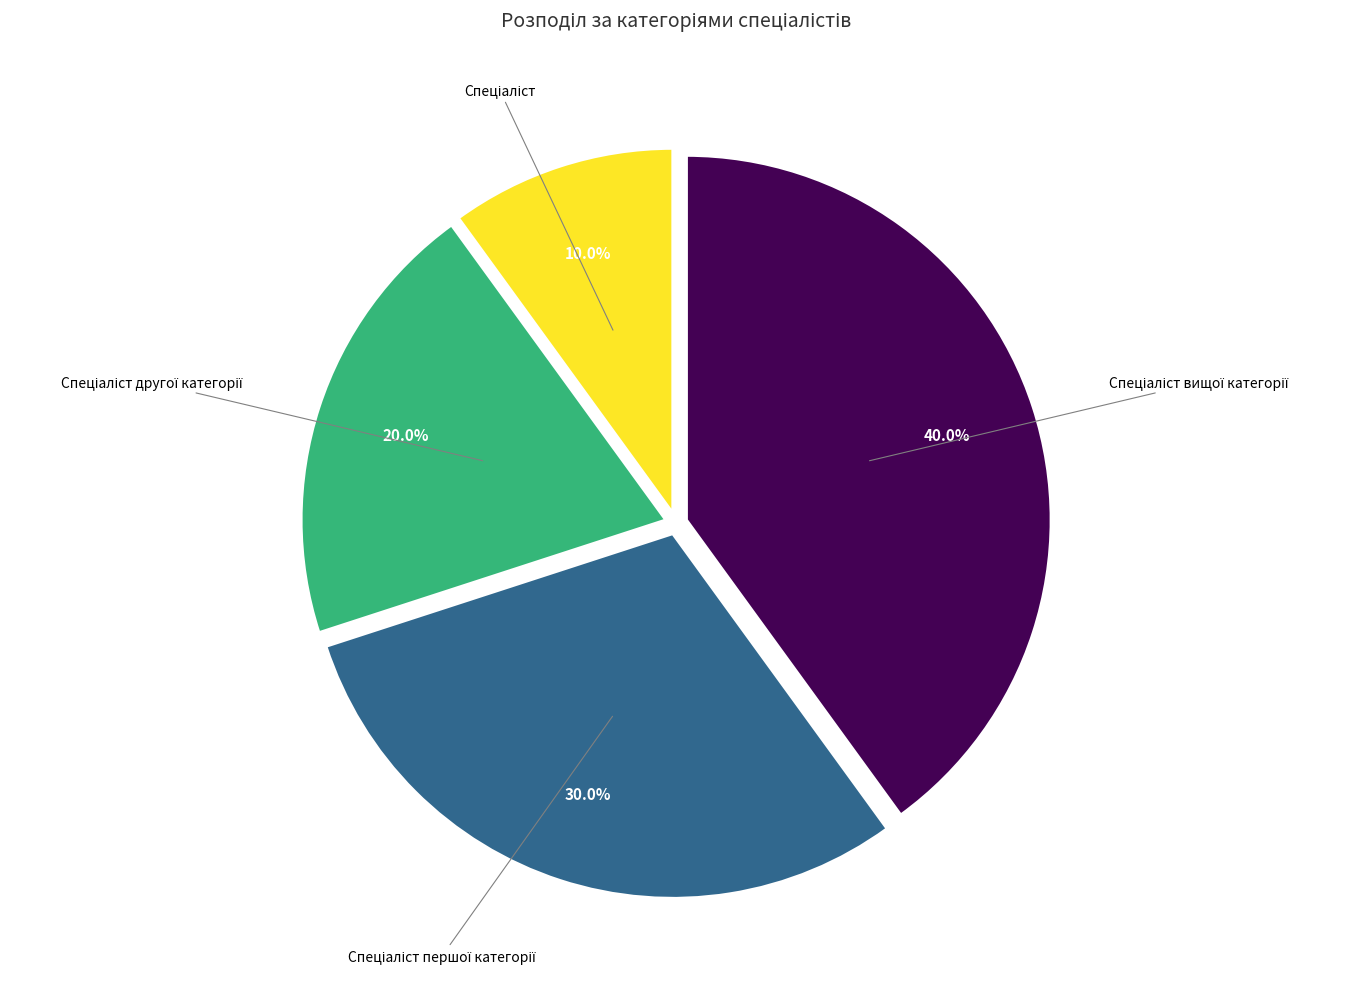

Does any single category account for the majority?

No